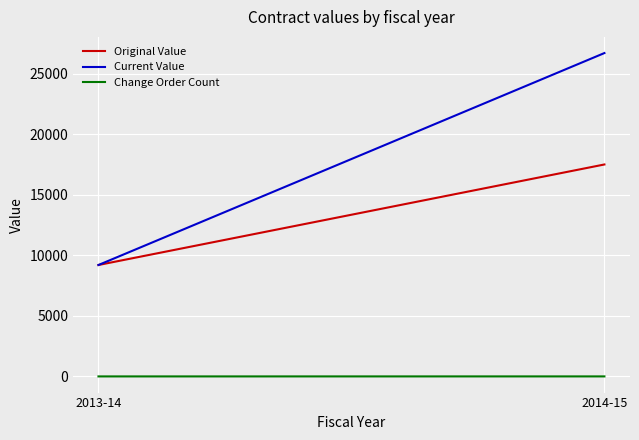

The Original Value series shows 17500 at 2014-15. True or false?

True